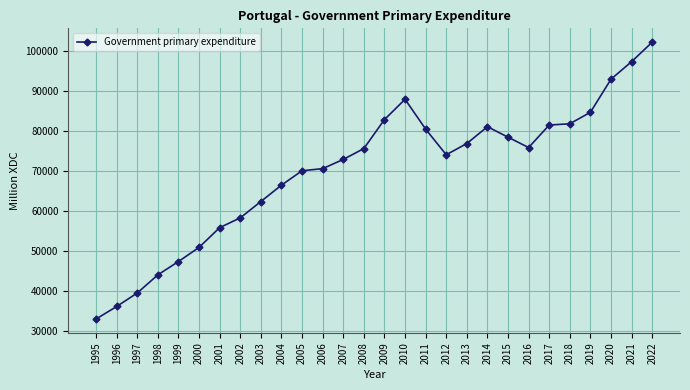

What is the minimum value shown in the chart?

33022.3